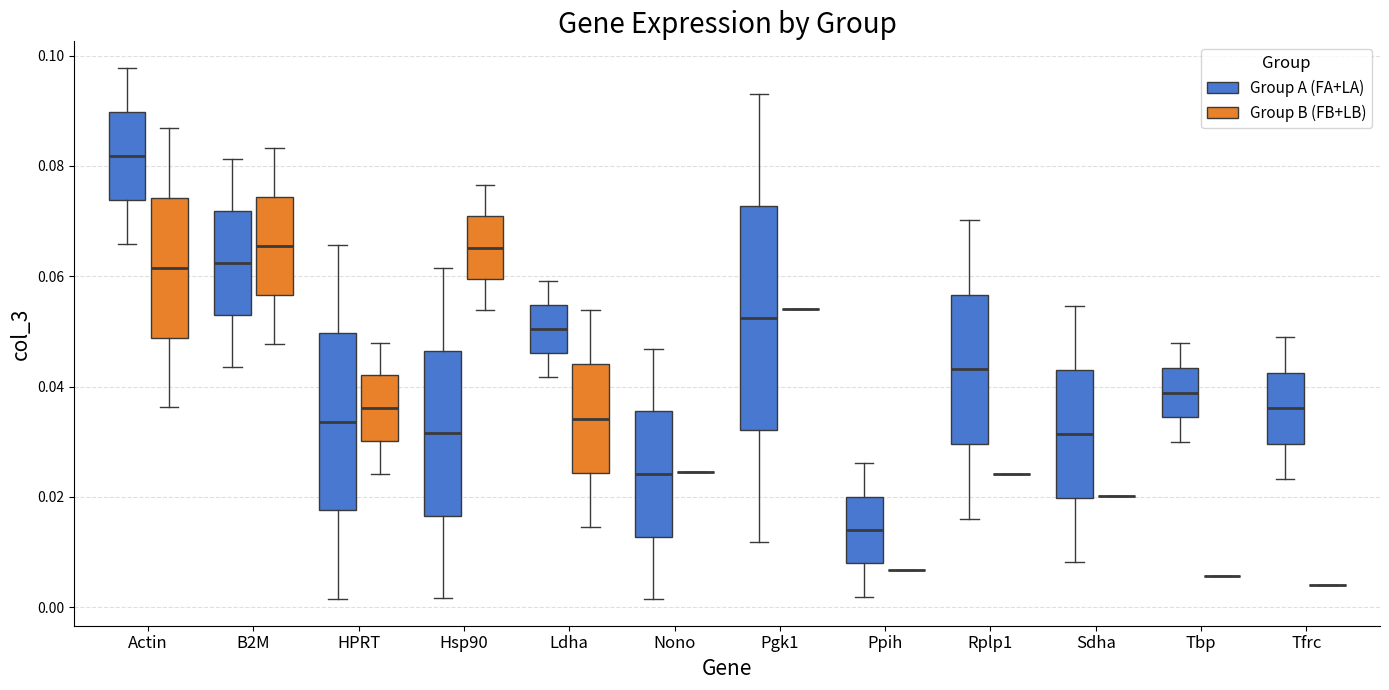

Reading left to right, transcribe this box plot: for each box, give where its median line is, the range the box spans, and where its two whiskers end, as read against the y-axis. The values are not printed on the chart, so give them approximately, as read against the axis.

Actin (Group A (FA+LA)): median 0.082, box 0.074 to 0.090, whiskers 0.066 to 0.098
Actin (Group B (FB+LB)): median 0.062, box 0.048 to 0.074, whiskers 0.036 to 0.086
B2M (Group A (FA+LA)): median 0.062, box 0.052 to 0.072, whiskers 0.044 to 0.082
B2M (Group B (FB+LB)): median 0.066, box 0.056 to 0.074, whiskers 0.048 to 0.084
HPRT (Group A (FA+LA)): median 0.034, box 0.018 to 0.050, whiskers 0.002 to 0.066
HPRT (Group B (FB+LB)): median 0.036, box 0.030 to 0.042, whiskers 0.024 to 0.048
Hsp90 (Group A (FA+LA)): median 0.032, box 0.016 to 0.046, whiskers 0.002 to 0.062
Hsp90 (Group B (FB+LB)): median 0.066, box 0.060 to 0.070, whiskers 0.054 to 0.076
Ldha (Group A (FA+LA)): median 0.050, box 0.046 to 0.054, whiskers 0.042 to 0.060
Ldha (Group B (FB+LB)): median 0.034, box 0.024 to 0.044, whiskers 0.014 to 0.054
Nono (Group A (FA+LA)): median 0.024, box 0.012 to 0.036, whiskers 0.002 to 0.046
Nono (Group B (FB+LB)): box collapsed to a line at 0.024, whiskers 0.024 to 0.024
Pgk1 (Group A (FA+LA)): median 0.052, box 0.032 to 0.072, whiskers 0.012 to 0.094
Pgk1 (Group B (FB+LB)): box collapsed to a line at 0.054, whiskers 0.054 to 0.054
Ppih (Group A (FA+LA)): median 0.014, box 0.008 to 0.020, whiskers 0.002 to 0.026
Ppih (Group B (FB+LB)): box collapsed to a line at 0.006, whiskers 0.006 to 0.006
Rplp1 (Group A (FA+LA)): median 0.044, box 0.030 to 0.056, whiskers 0.016 to 0.070
Rplp1 (Group B (FB+LB)): box collapsed to a line at 0.024, whiskers 0.024 to 0.024
Sdha (Group A (FA+LA)): median 0.032, box 0.020 to 0.044, whiskers 0.008 to 0.054
Sdha (Group B (FB+LB)): box collapsed to a line at 0.020, whiskers 0.020 to 0.020
Tbp (Group A (FA+LA)): median 0.038, box 0.034 to 0.044, whiskers 0.030 to 0.048
Tbp (Group B (FB+LB)): box collapsed to a line at 0.006, whiskers 0.006 to 0.006
Tfrc (Group A (FA+LA)): median 0.036, box 0.030 to 0.042, whiskers 0.024 to 0.048
Tfrc (Group B (FB+LB)): box collapsed to a line at 0.004, whiskers 0.004 to 0.004